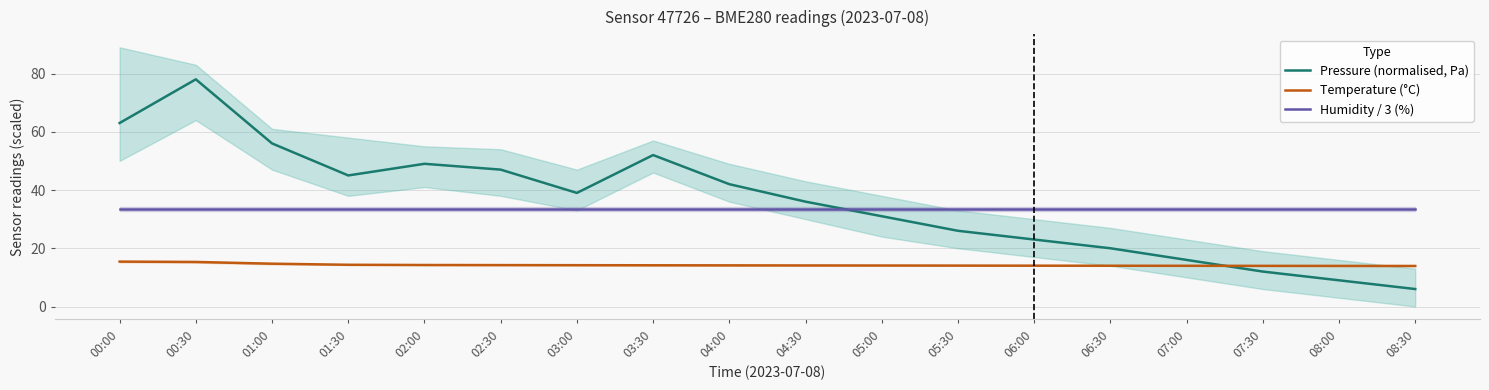

Is the value of Pressure (normalised, Pa) at 08:00 greater than the value of Humidity / 3 (%) at 05:30?

No